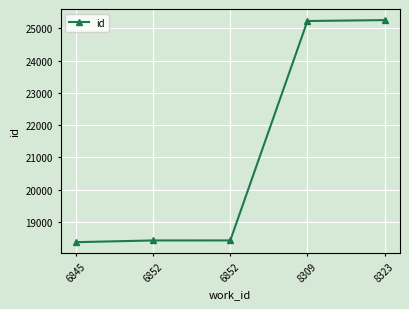

Reading left to right, extract all data points from this chart.

6845=18375	6852=18428	6852=18429	8309=25232	8323=25260